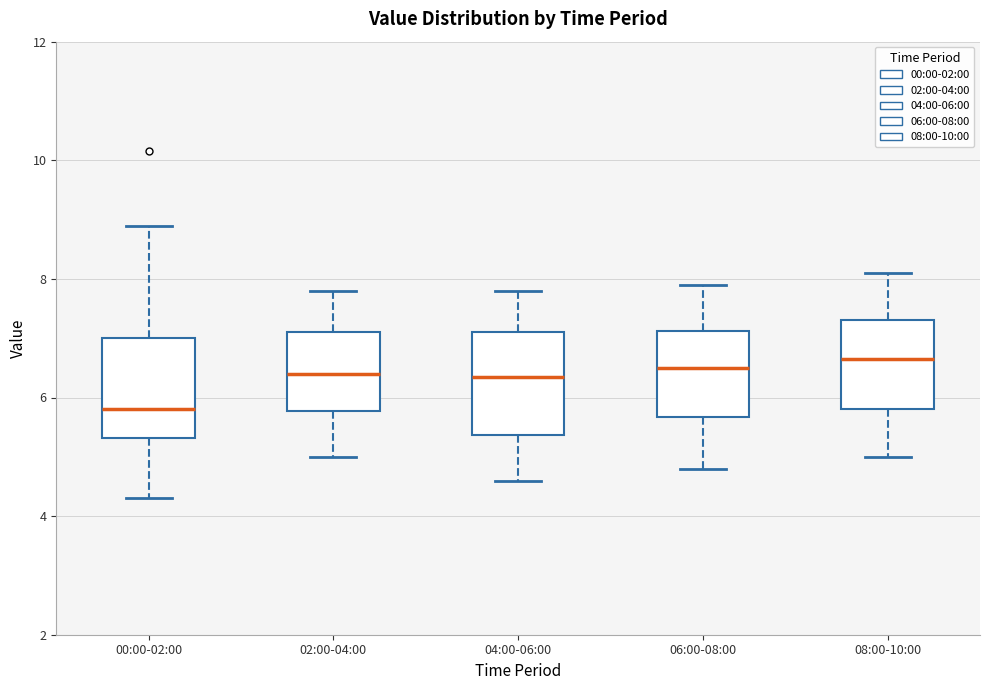

Where is the upper edge of the box for 08:00-10:00 on the y-axis? The values are not printed on the chart, so give them approximately, as read against the axis.

7.4